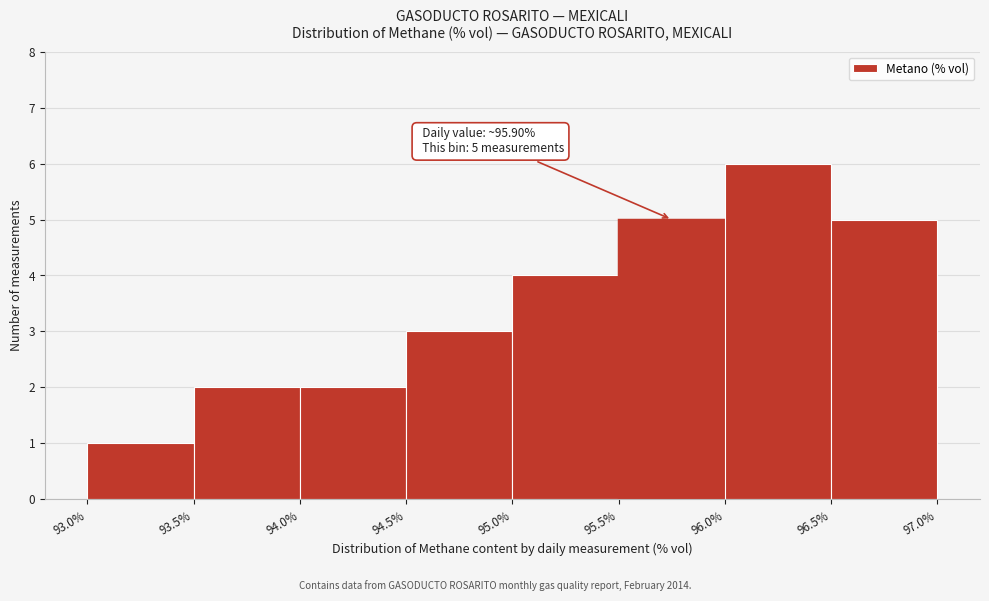

Over which range of the x-axis is the bar tallest?

96.0% to 96.5%